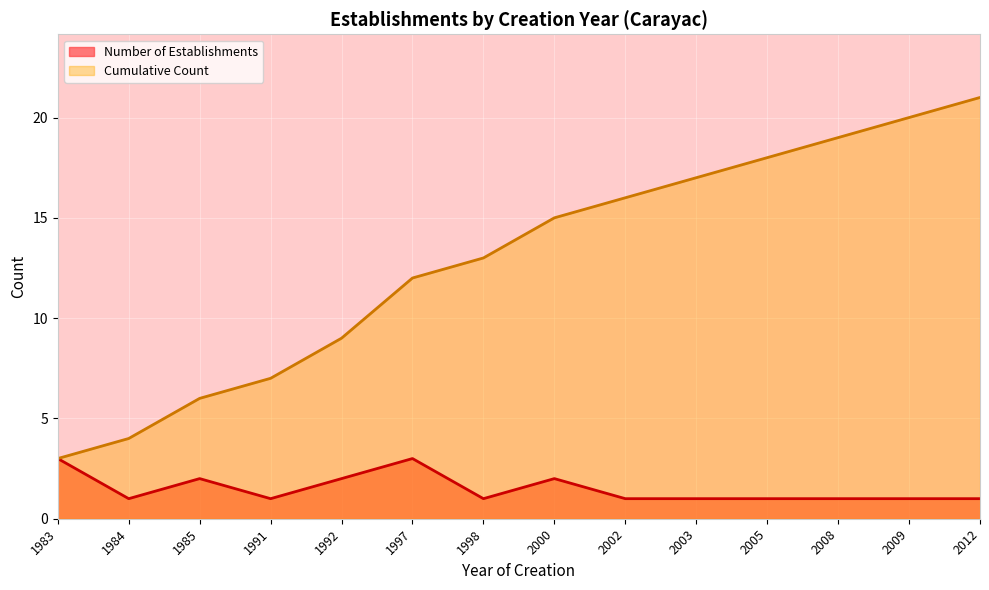

At which label does Cumulative Count first exceed 15?

2002